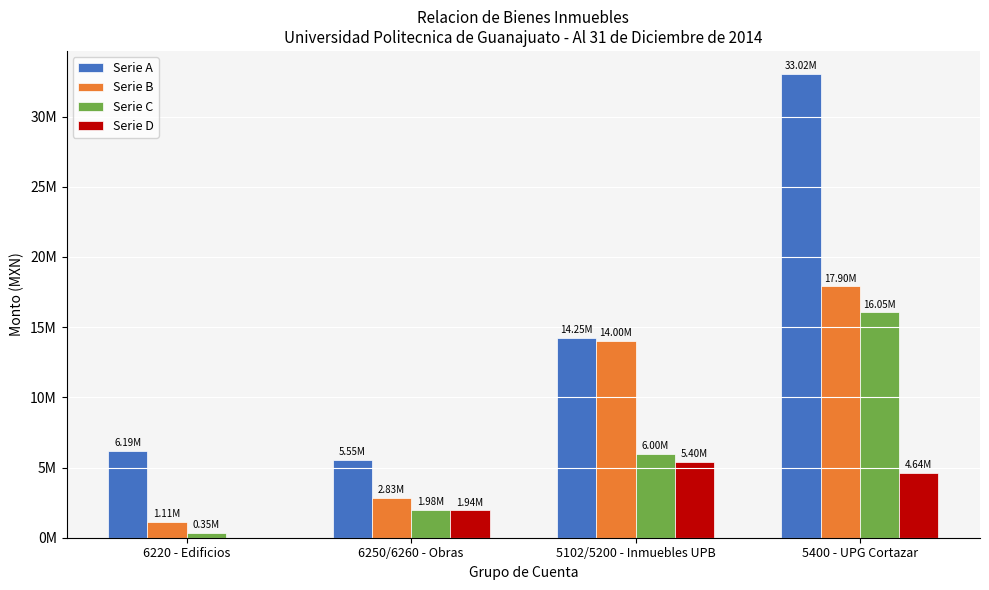

What is the value of the Serie B bar at the 4th from the left?

17899794.6